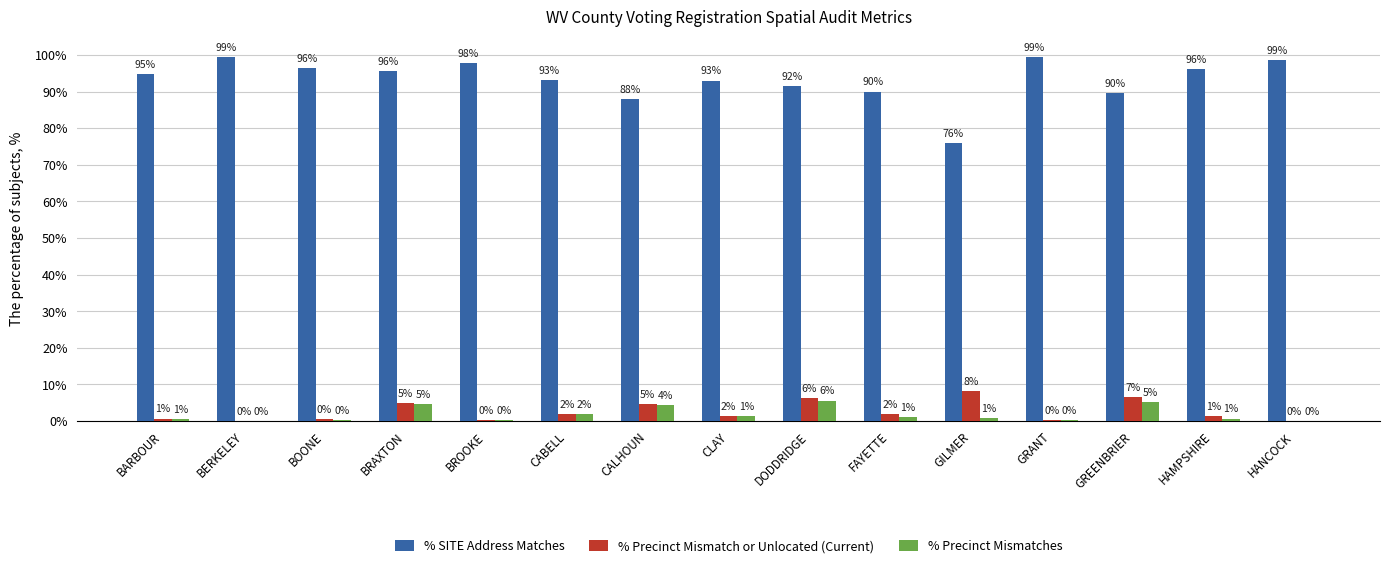

At which label does % Precinct Mismatches reach its minimum?

BERKELEY